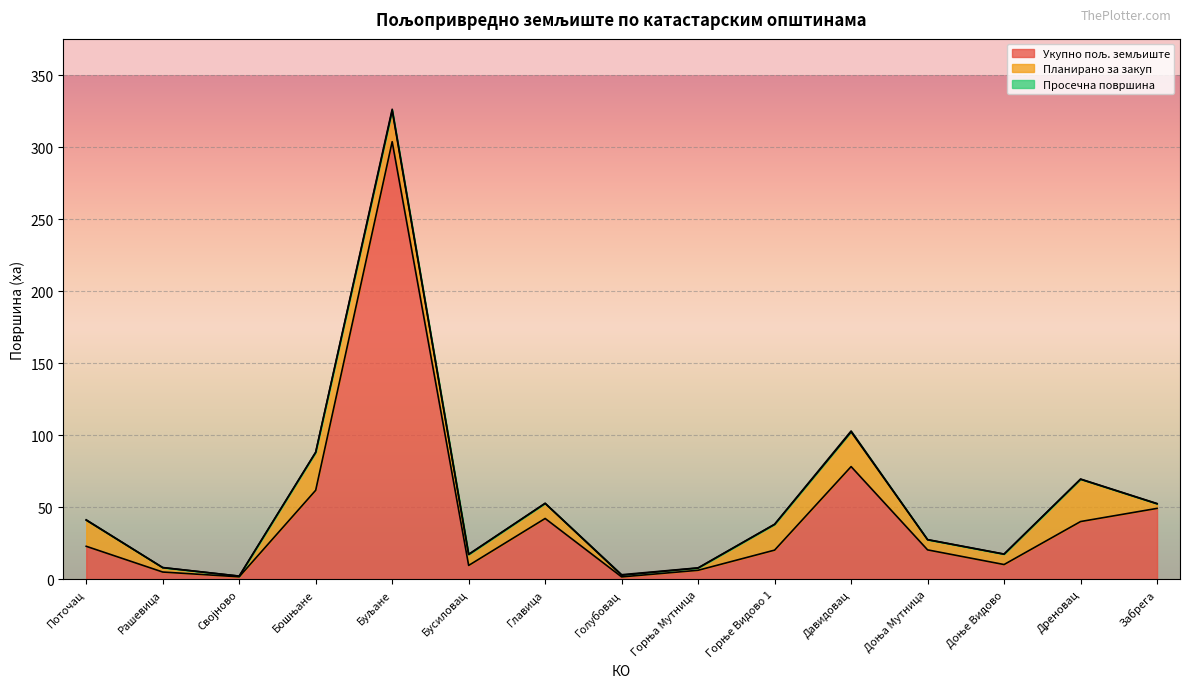

At which label does Укупно пољ. земљиште reach its peak?

Буљане